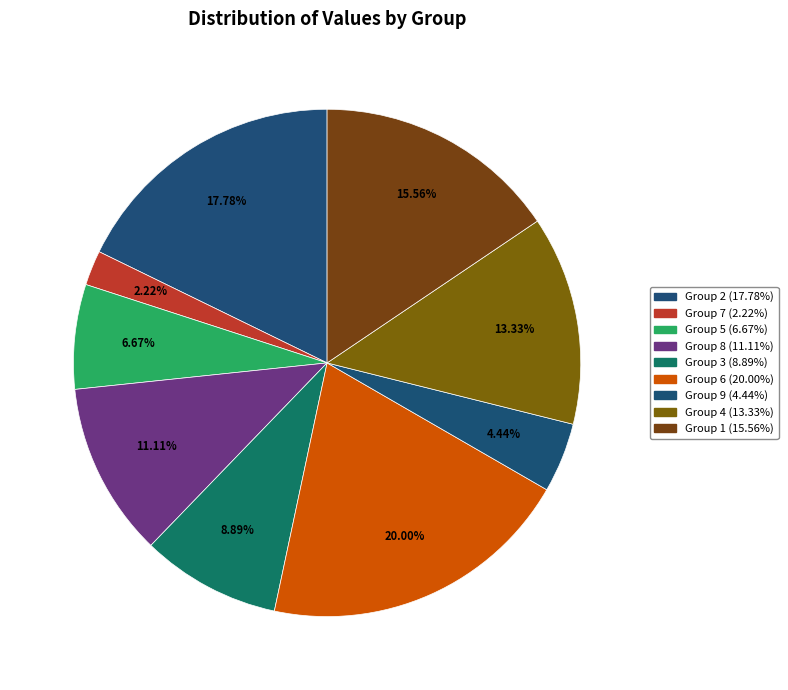

Which slice is the largest?

6